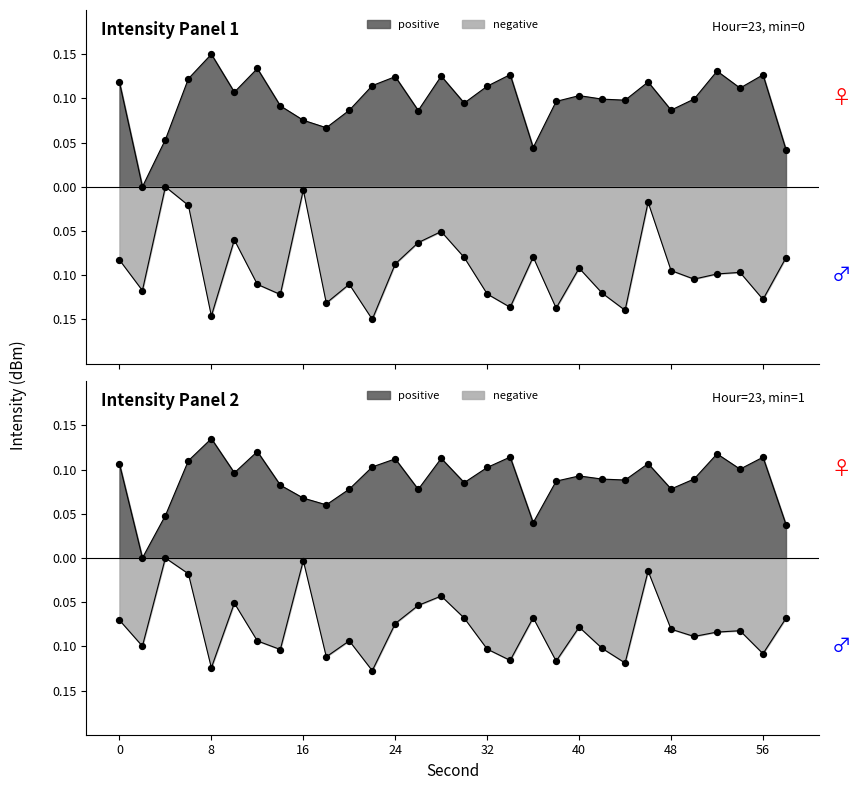

What are all the series names shown in the legend?

positive, negative